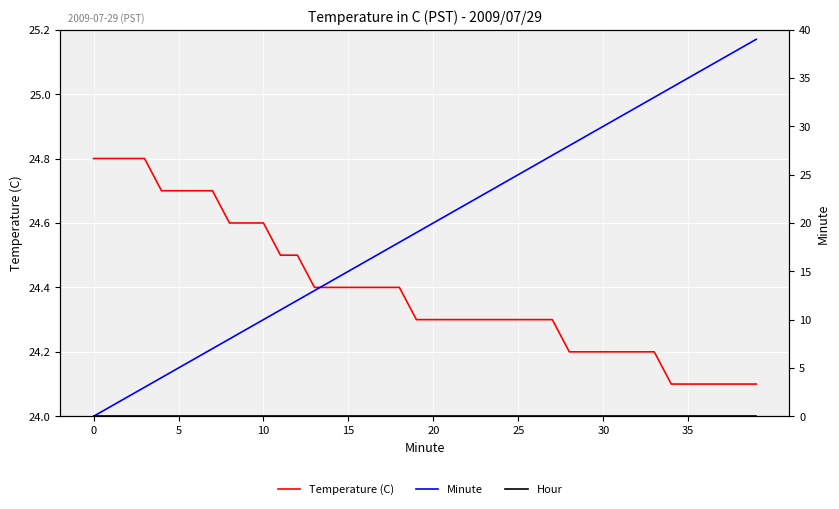

List the series in order of their overall mean, lowest first.

Hour, Minute, Temperature (C)